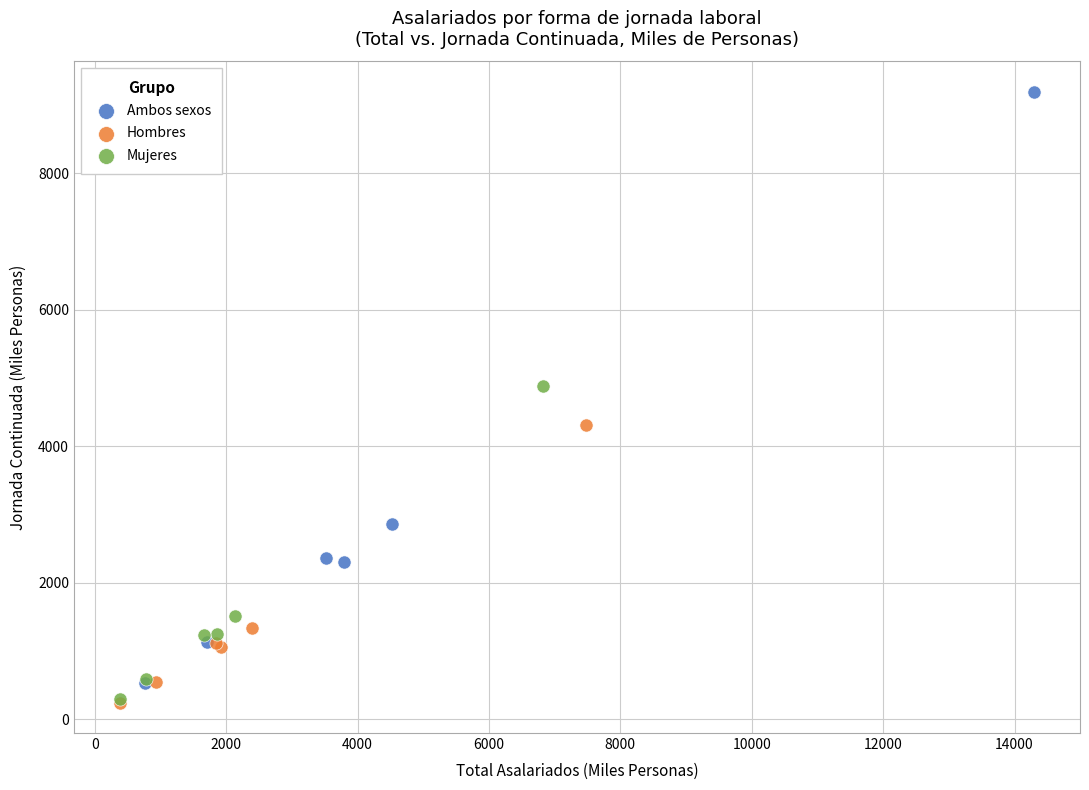

What are all the series names shown in the legend?

Ambos sexos, Hombres, Mujeres